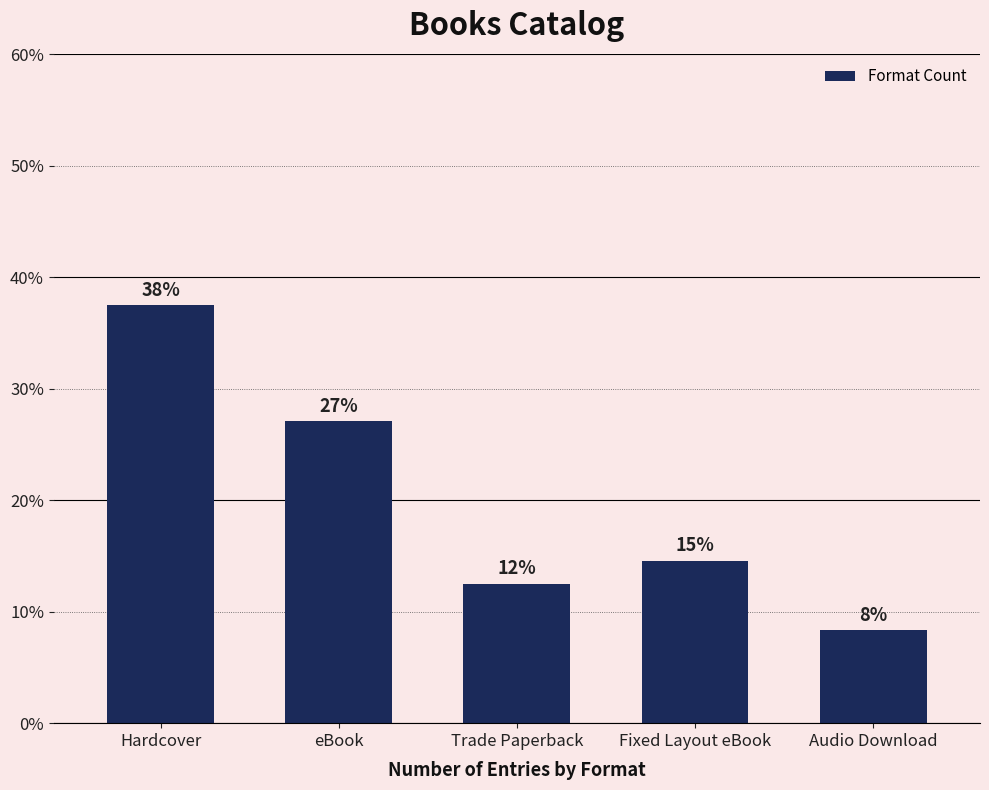

How many bars are there in total?

5